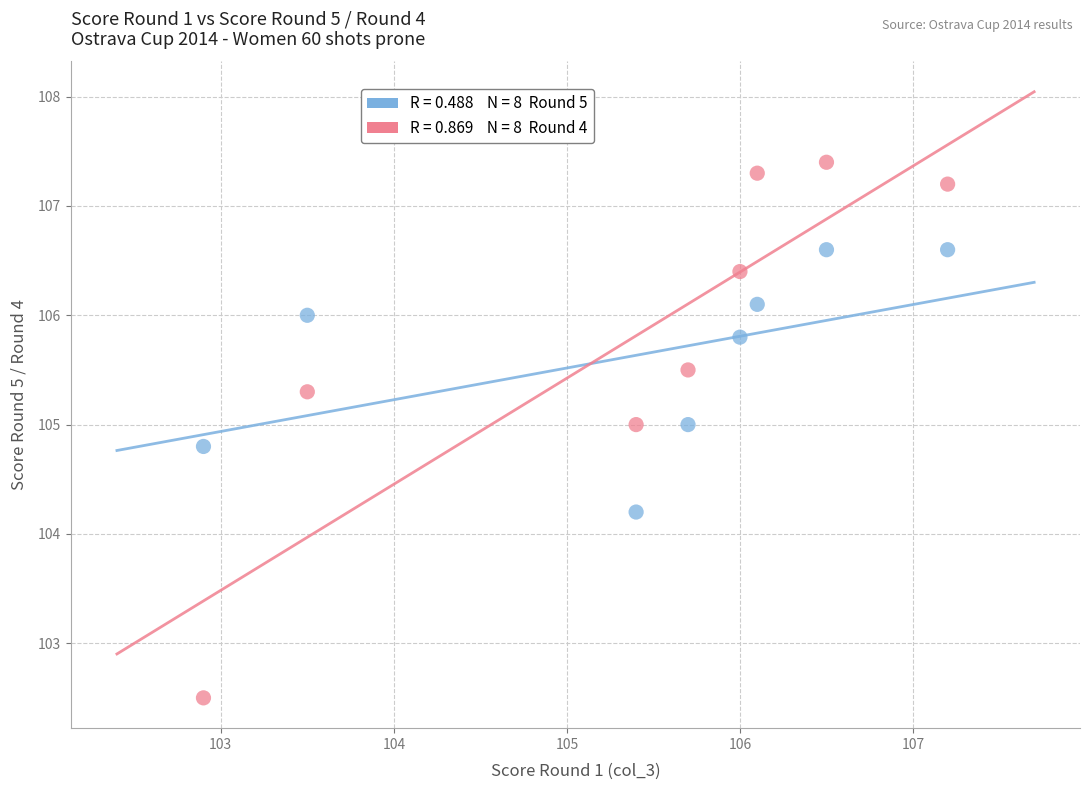

Across all data points, what is the range of Y values (max minus min)?

4.9